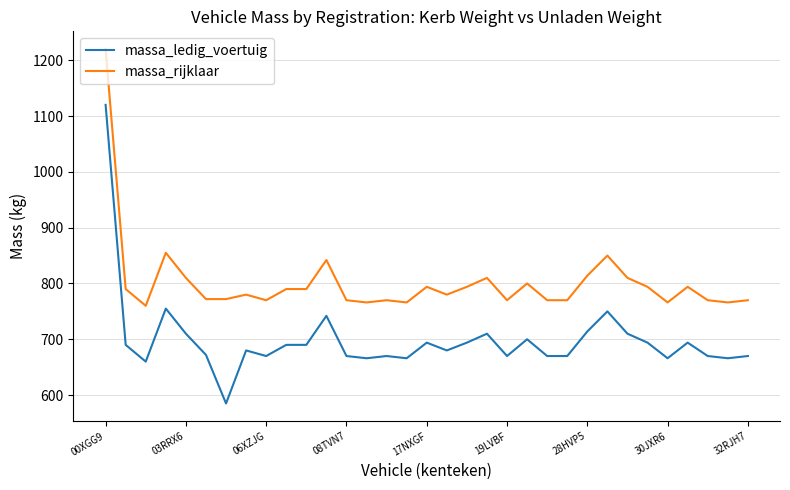

List the series in order of their peak value, highest first.

massa_rijklaar, massa_ledig_voertuig